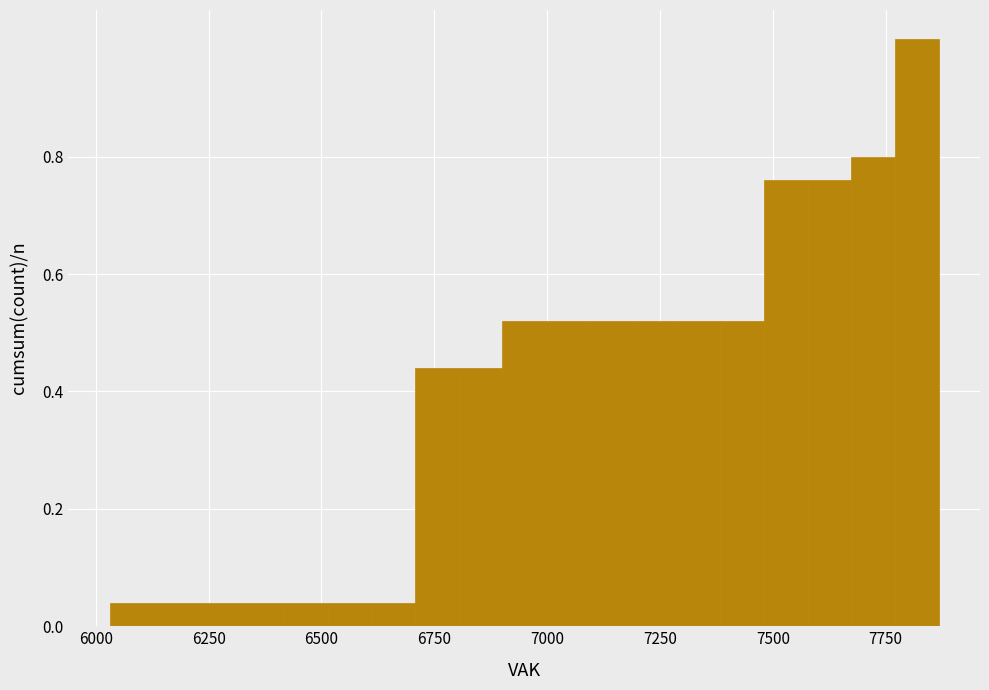

Read against the x-axis, roughly where is the centre of the tallest bar?

7800